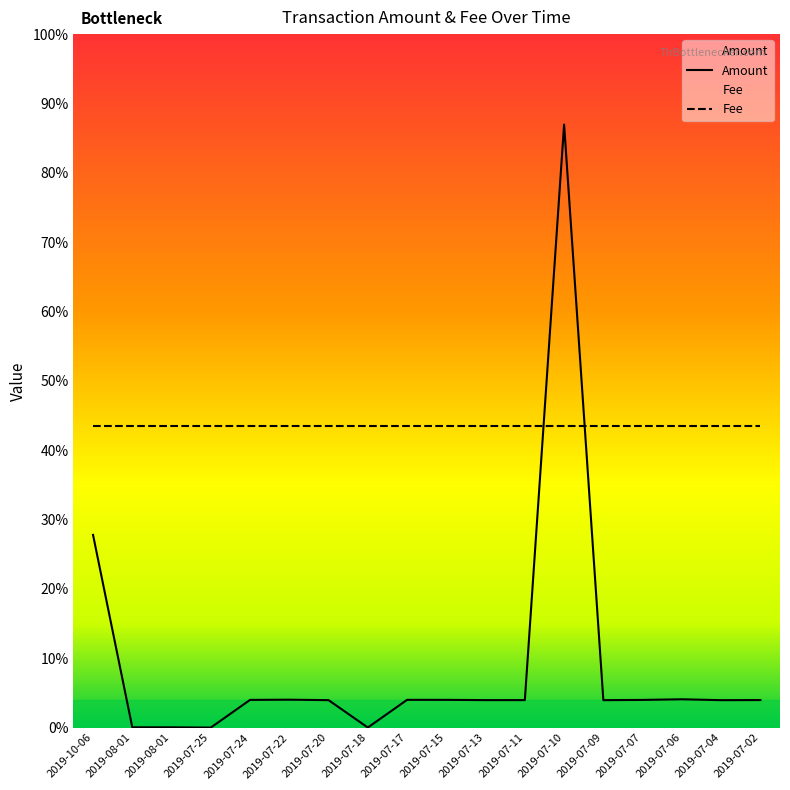

Where is the data nearest to the value 1100?

2019-10-06